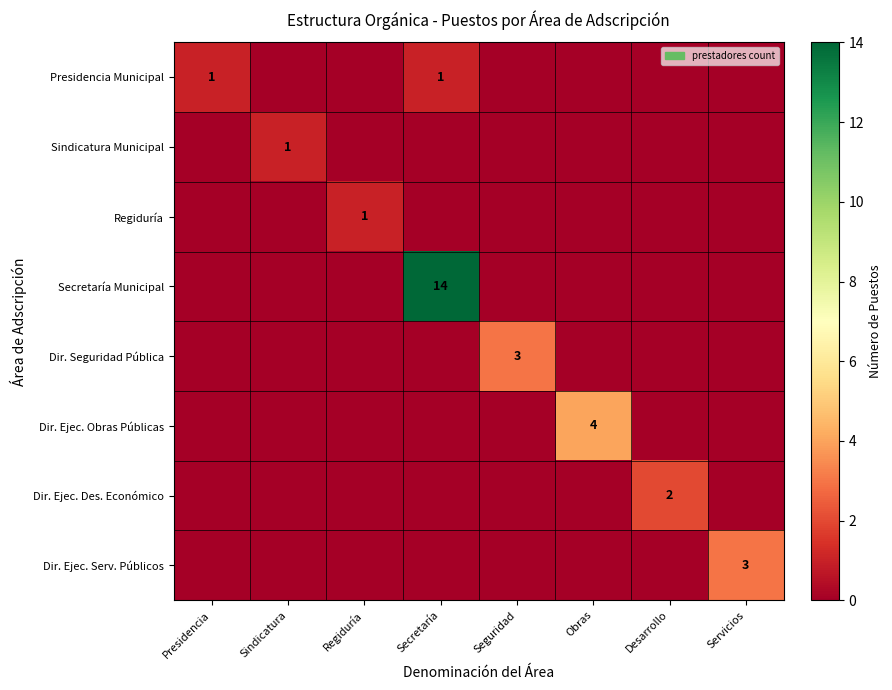

The value of Dir. Ejec. Serv. Públicos at Presidencia is 0. True or false?

True